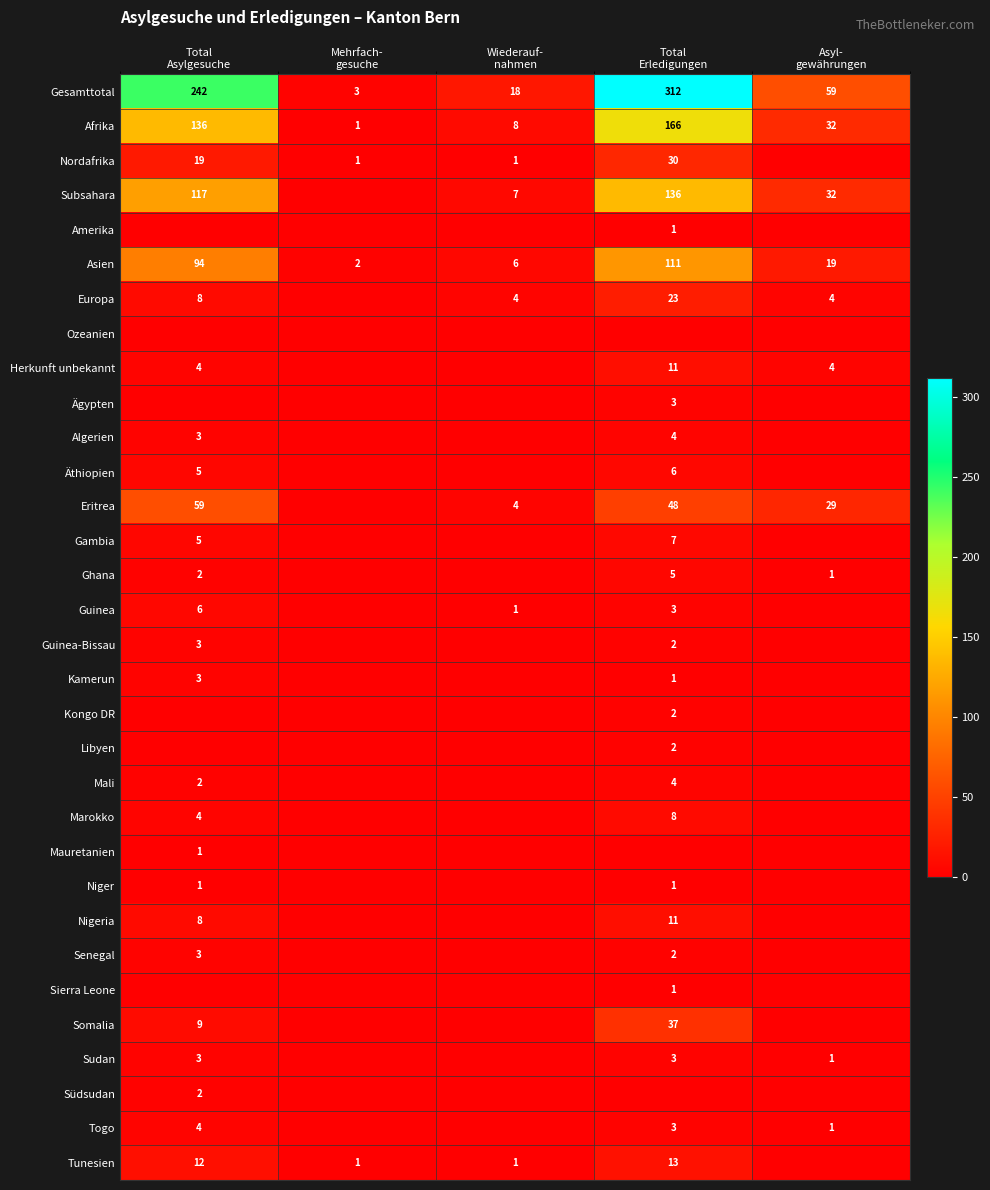

What is the maximum value for Eritrea?

59